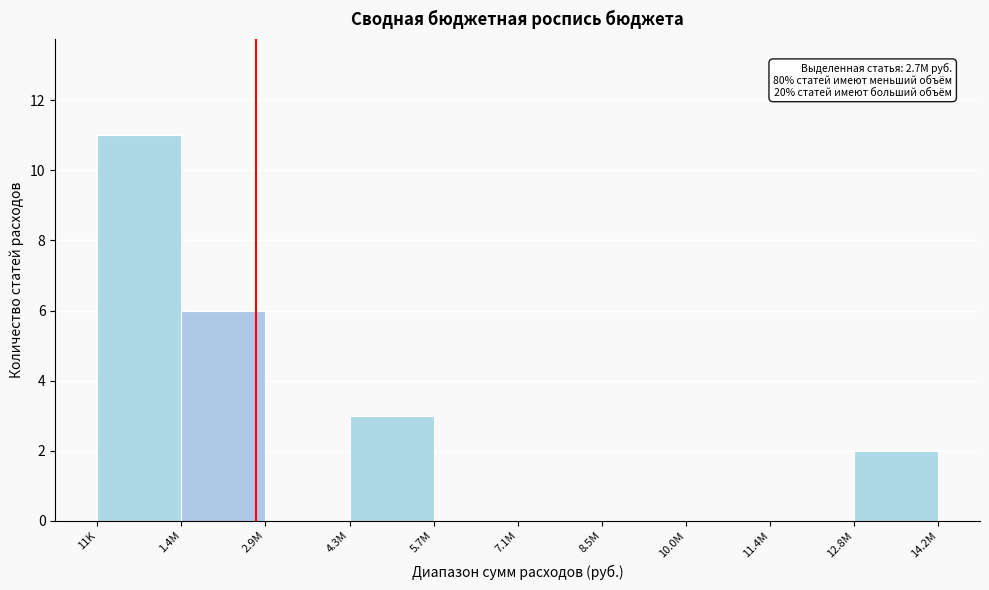

Reading left to right, list all the values displayed in this chart.

11K=11	1.4M=6	2.9M=0	4.3M=3	5.7M=0	7.1M=0	8.5M=0	10.0M=0	11.4M=0	14.2M=2